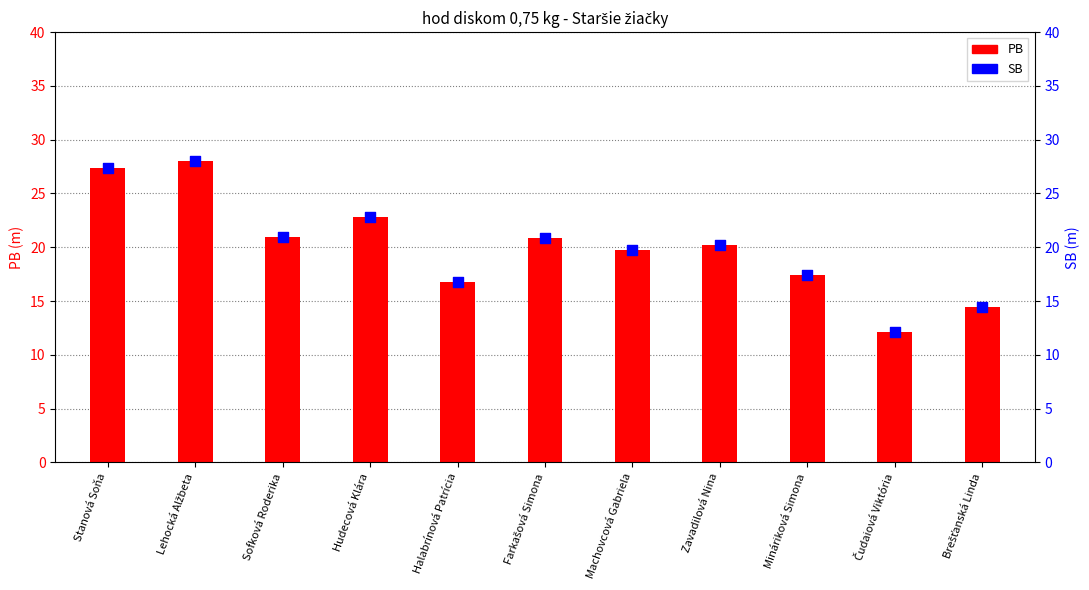

What is the total value across all series at Farkašová Simona?

41.7